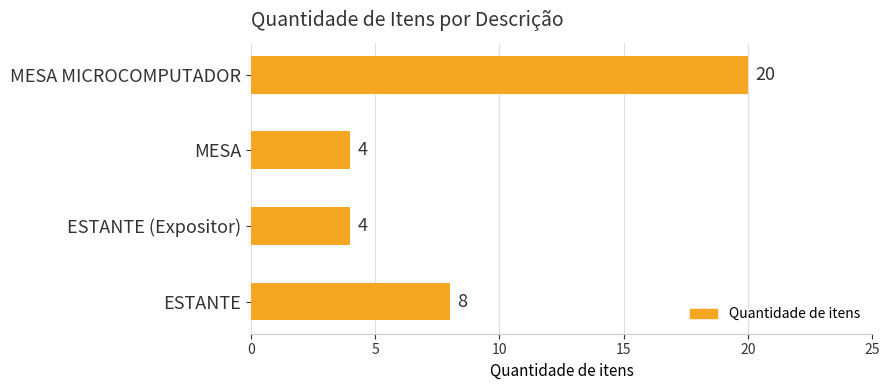

True or false: the data shows 4 at MESA.

True